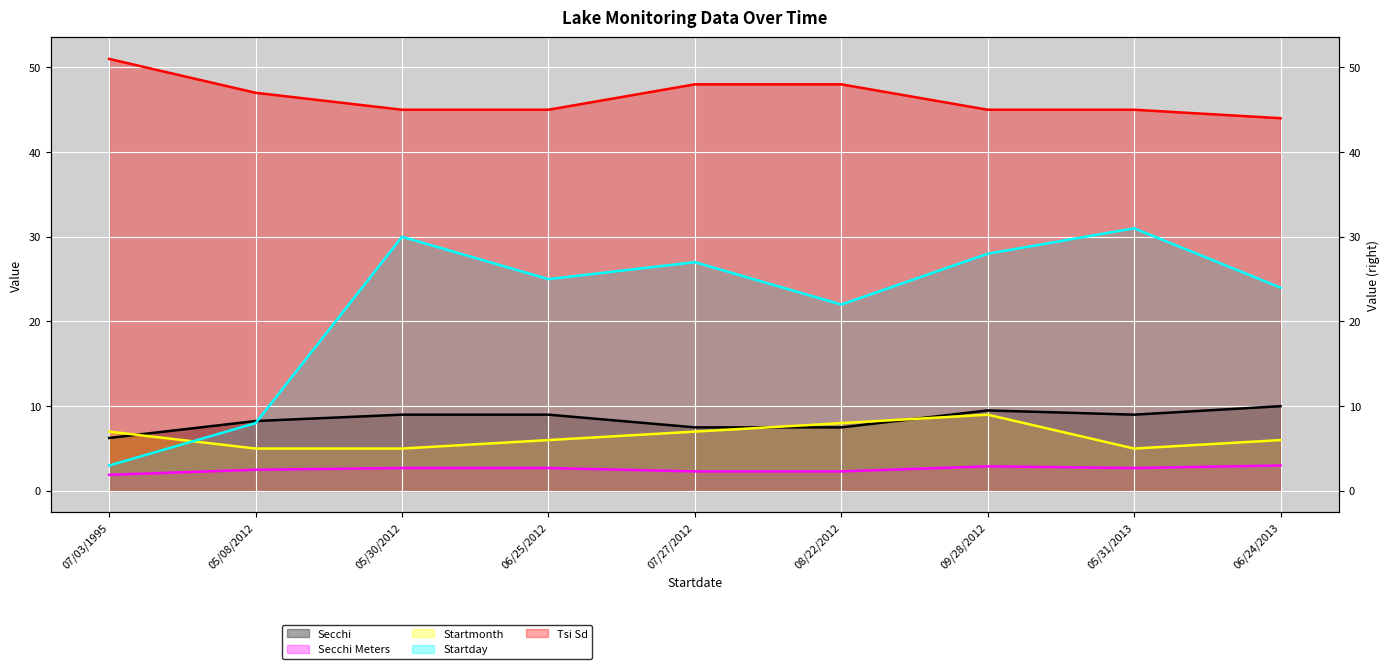

True or false: Tsi Sd and Startmonth cross at least once.

False